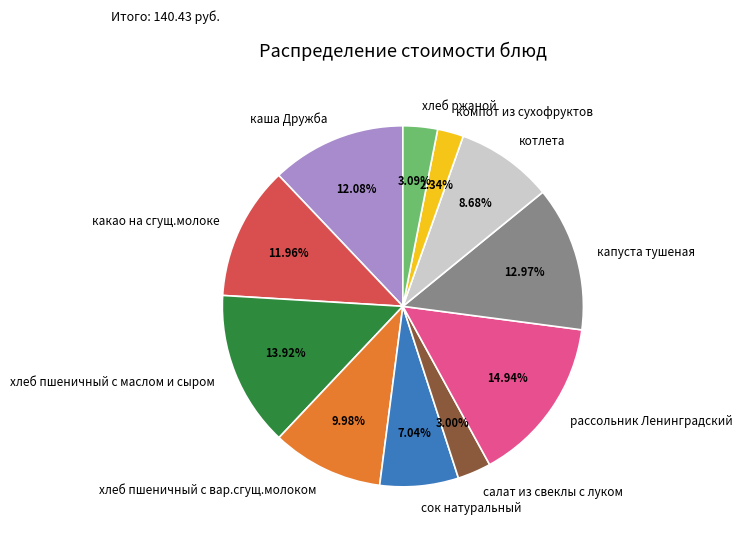

Is there a majority slice in this chart?

No